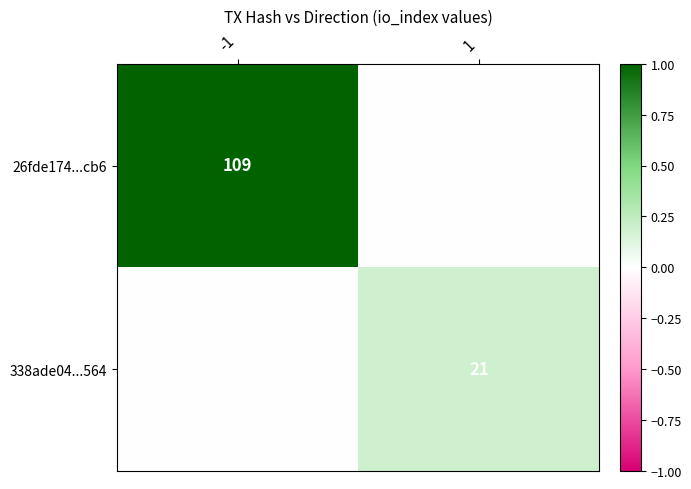

True or false: 26fde174...cb6 has a value of 62 at -1.

False